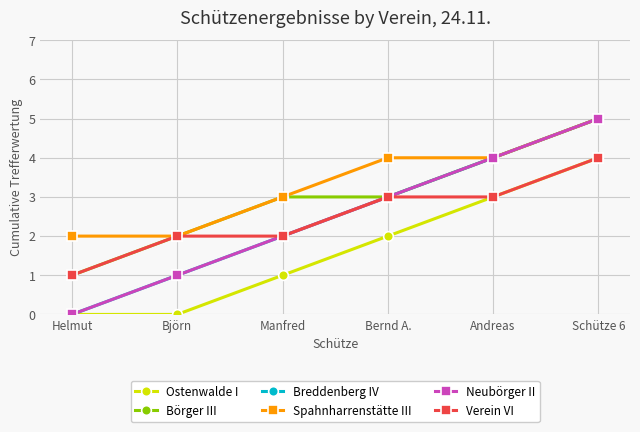

Which label corresponds to the smallest value in the chart?

Helmut